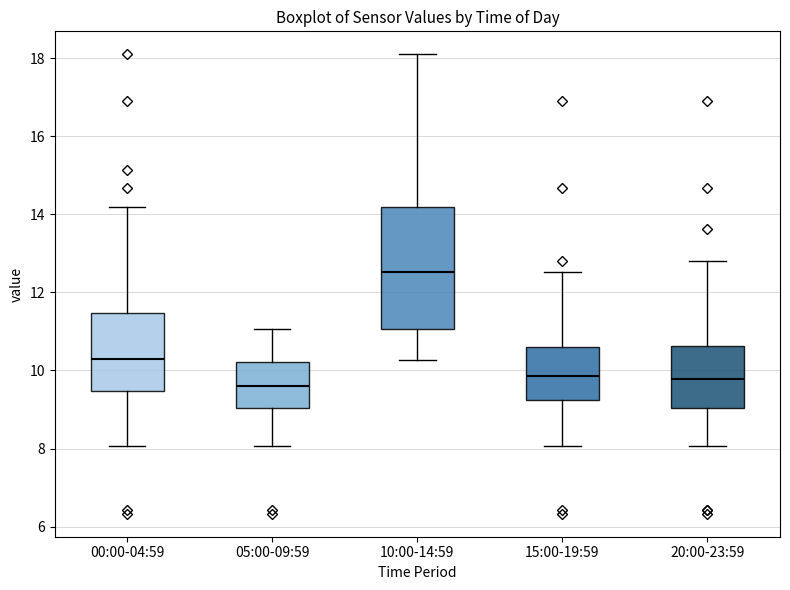

Comparing the boxes themselves (not the whiskers), which one is the tallest?

10:00-14:59